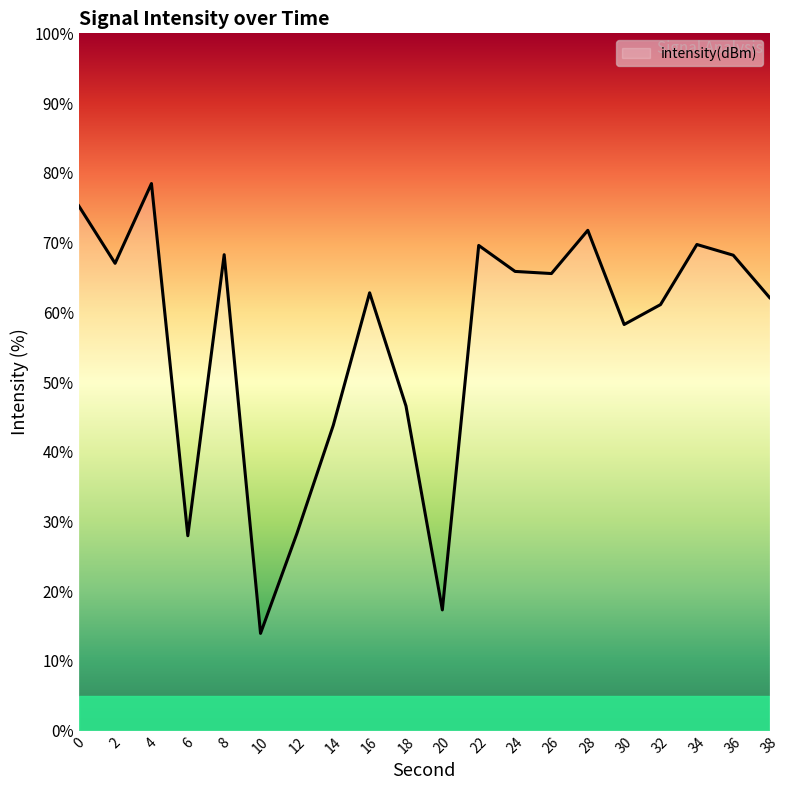

What is the difference between the second highest and minimum values?

61.3